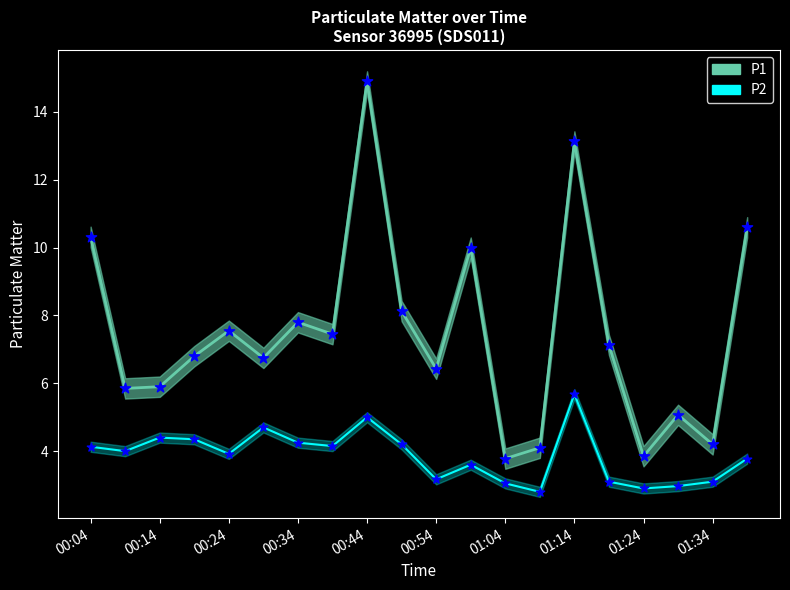

At how many categories does at least one series exceed 2?

20